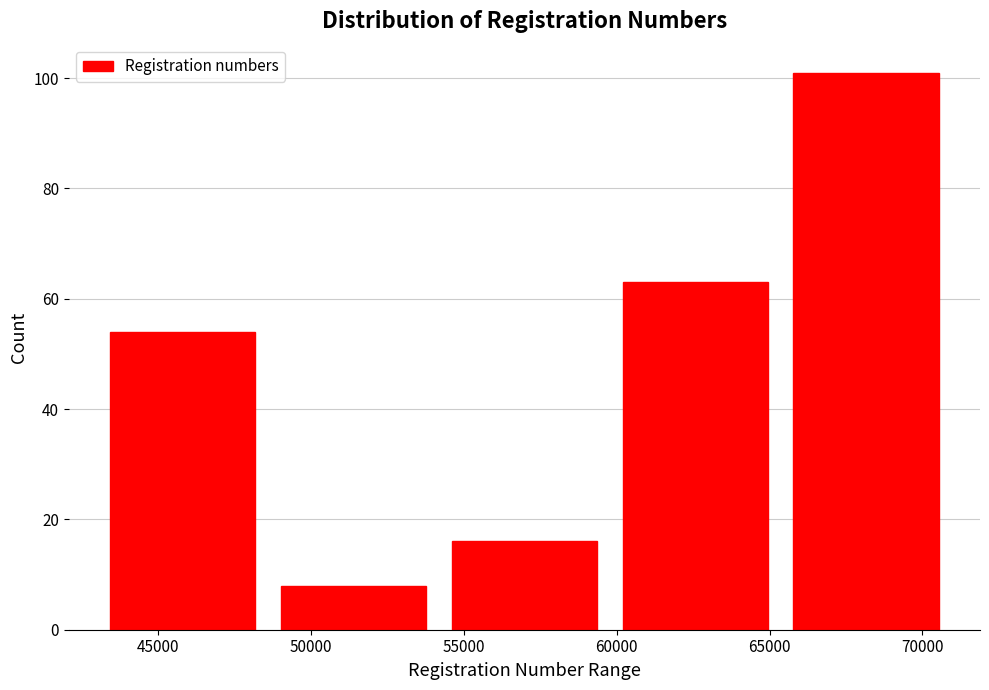

Reading left to right, transcribe this chart: for each bar, give the range it covers on the x-axis and its height. Neither the bar edges nor the heights are printed on the chart, so give them approximately, as read against the axes.

43000 to 48500: 54
48500 to 54000: 8
54000 to 60000: 16
60000 to 65500: 64
65500 to 71000: 102